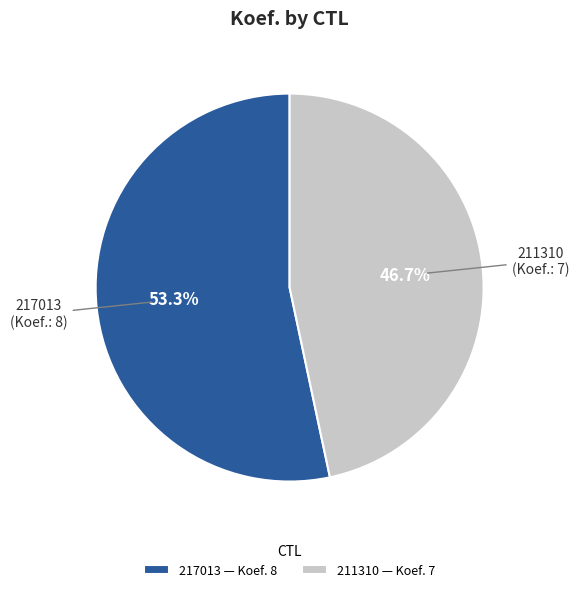

Count the number of slices in the pie.

2